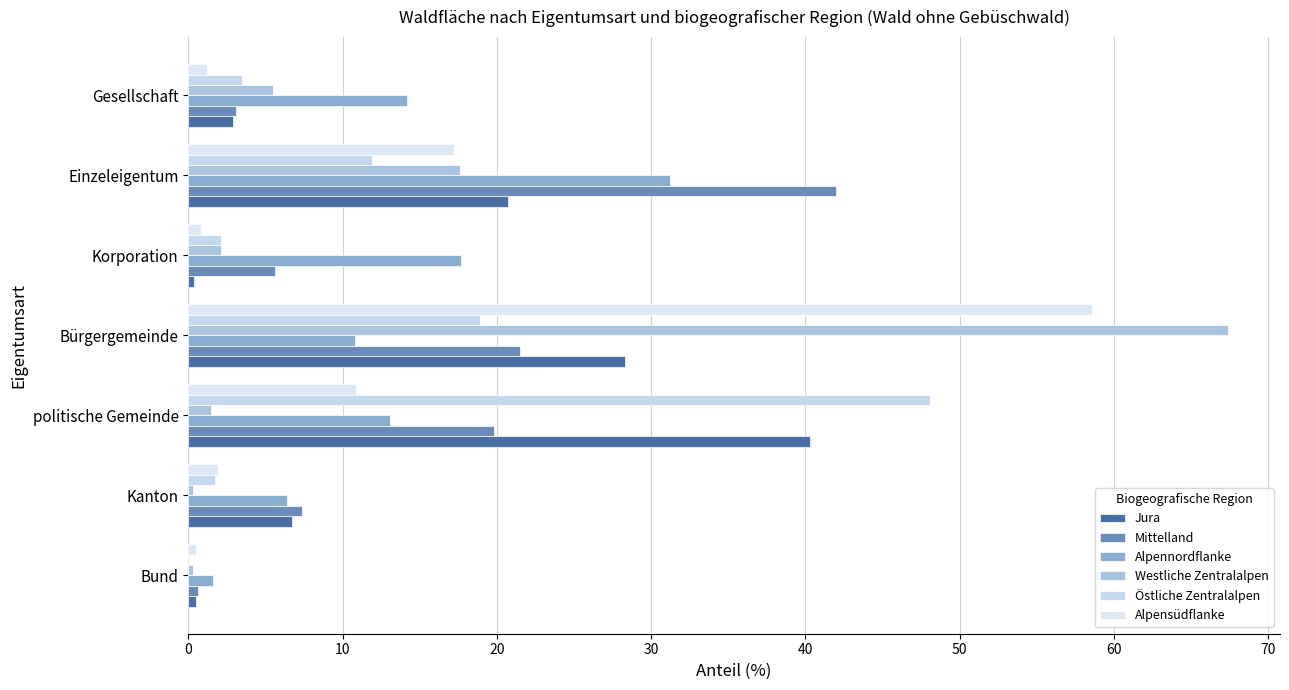

Which series has the largest total across all categories?

Mittelland